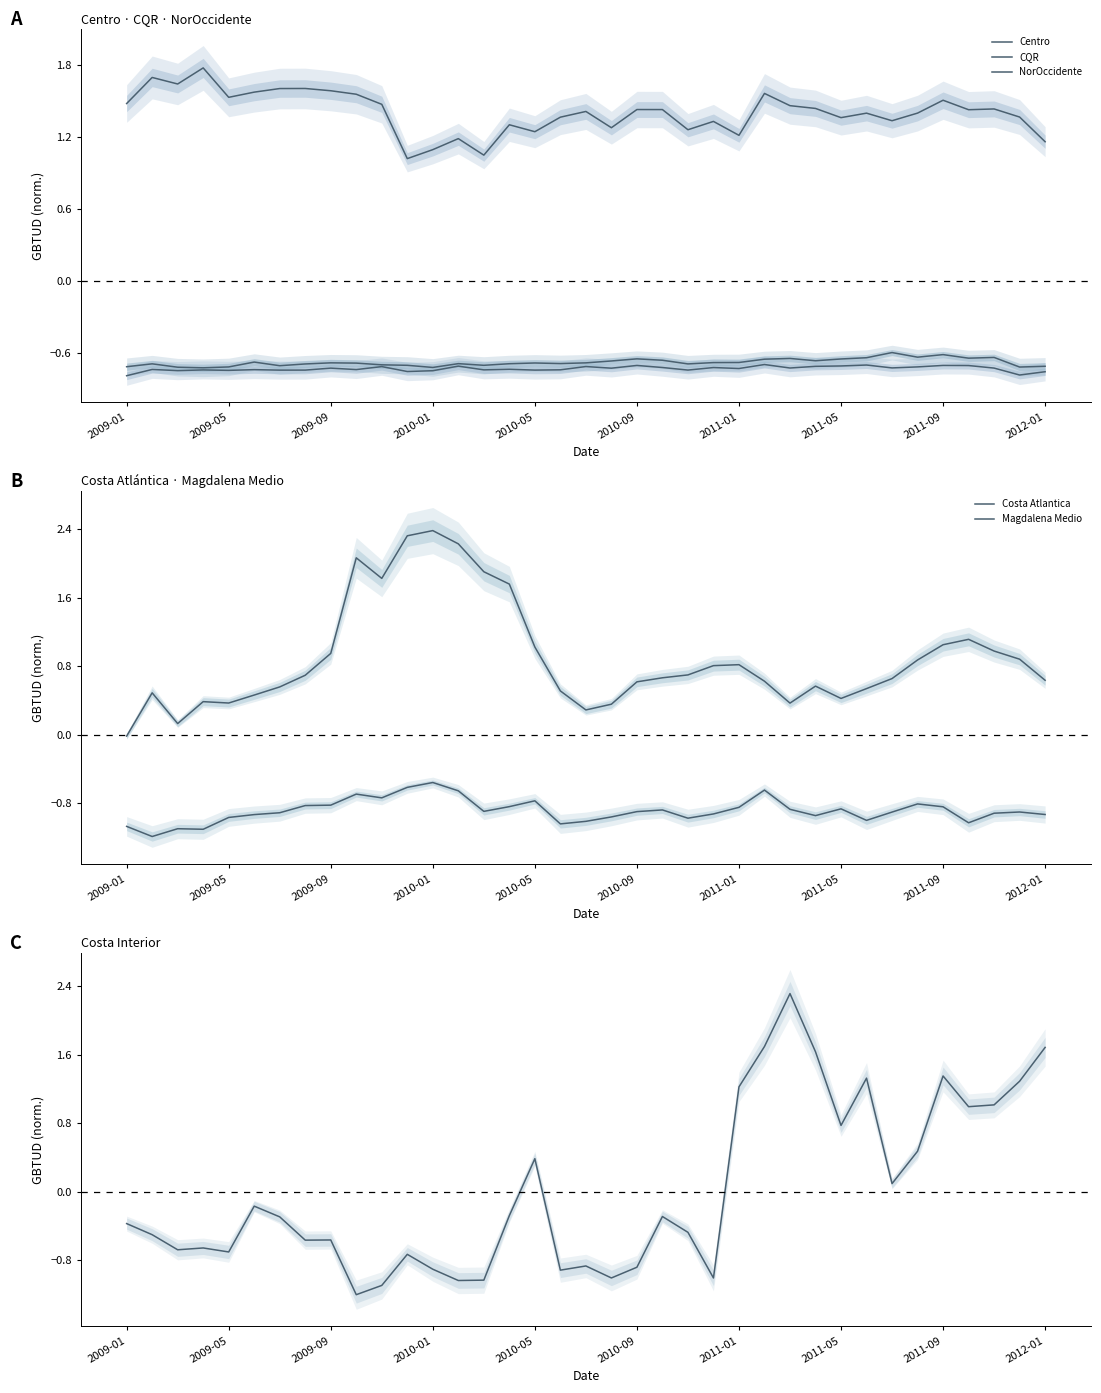

How many categories are shown in the chart?

37